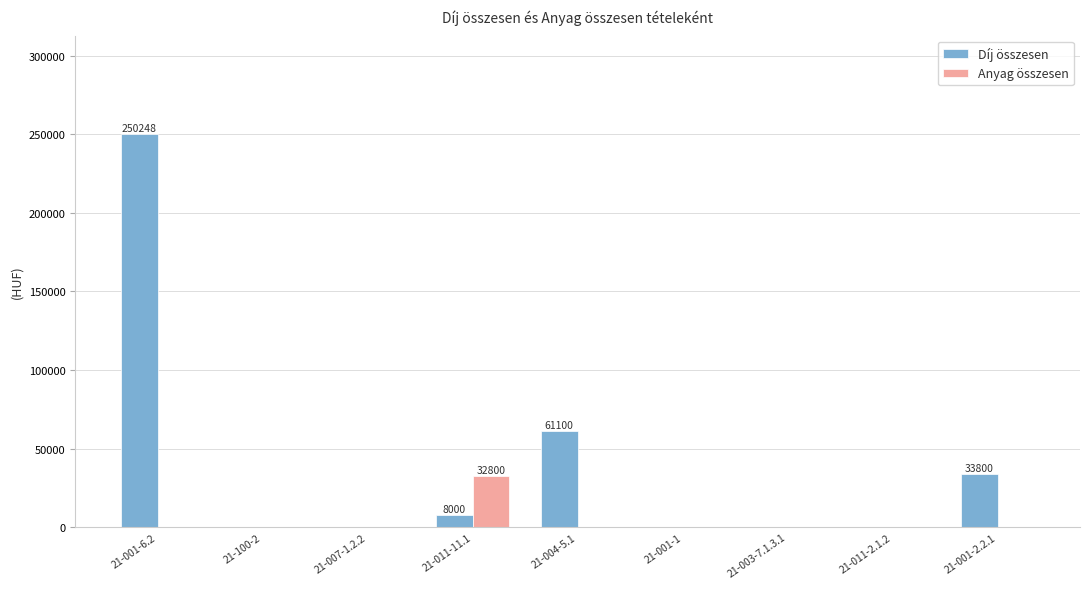

Which category has the highest value across all series?

21-001-6.2